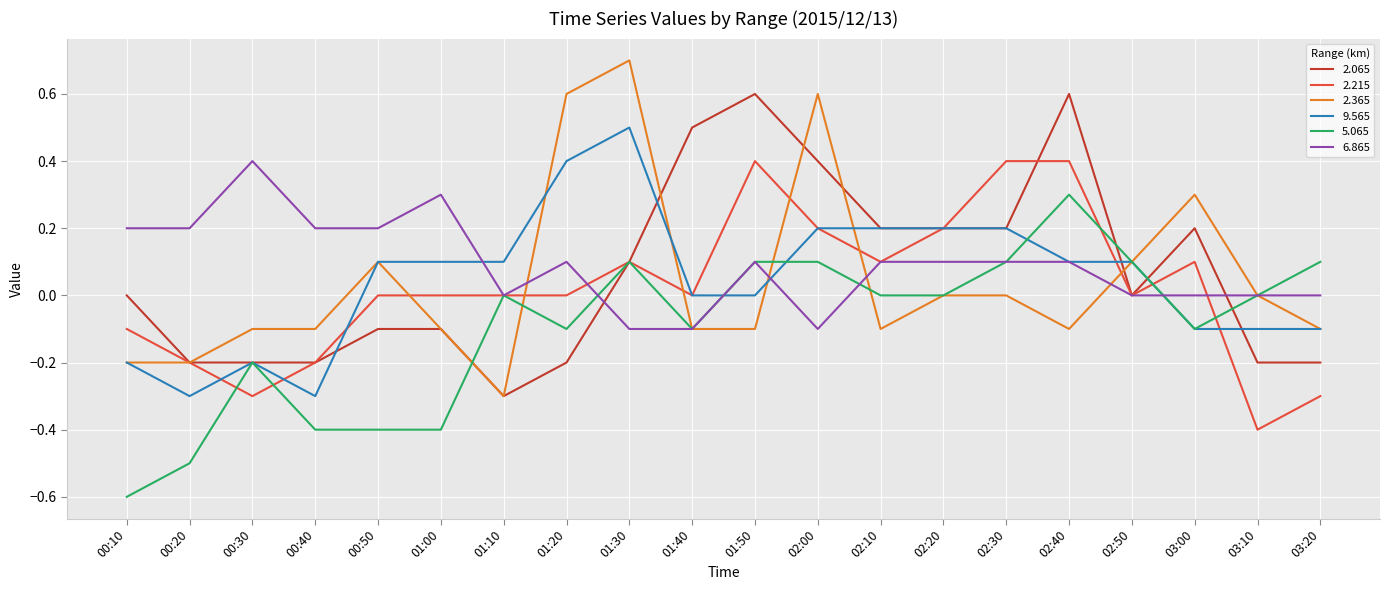

At which label does 9.565 reach its peak?

01:30